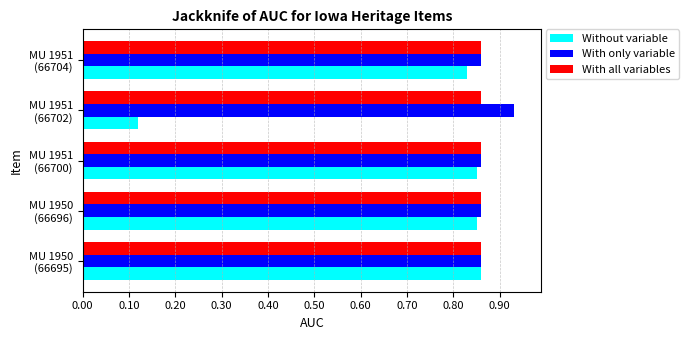

Which series has the widest spread of values?

Without variable